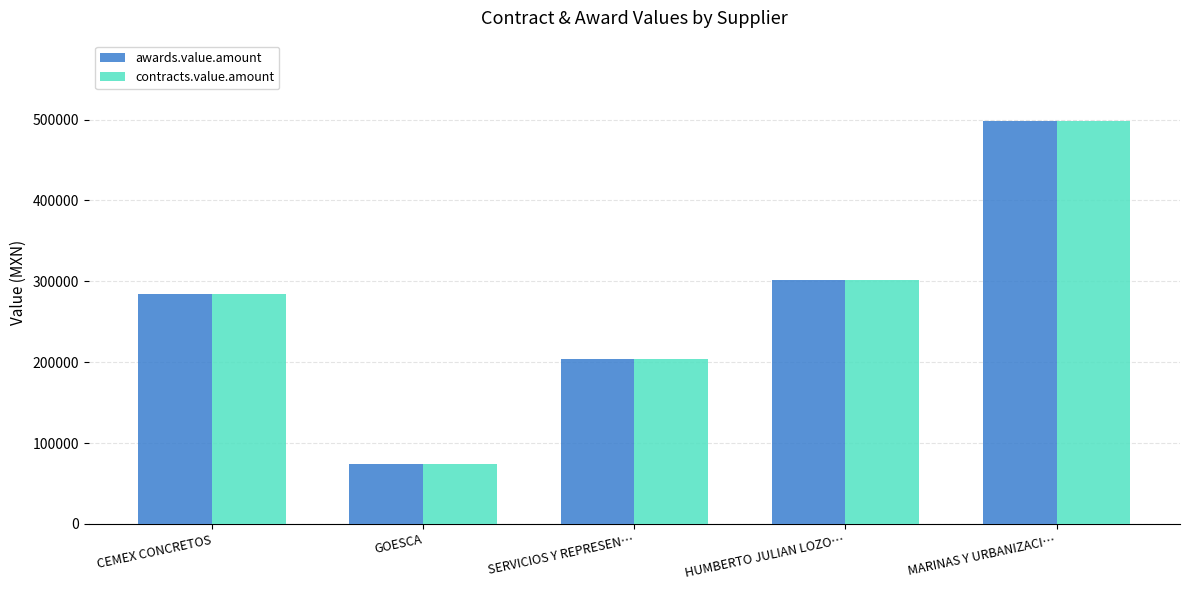

What is the total value across all series at GOESCA?

149158.0